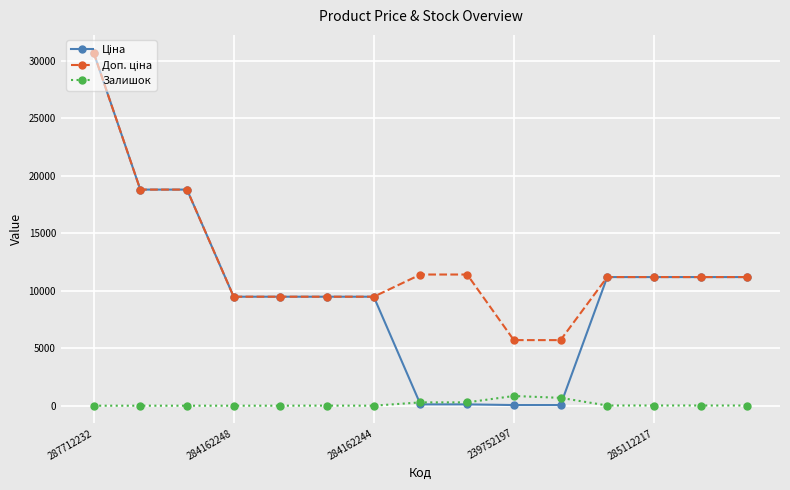

What is the greatest value displayed?

30717.1